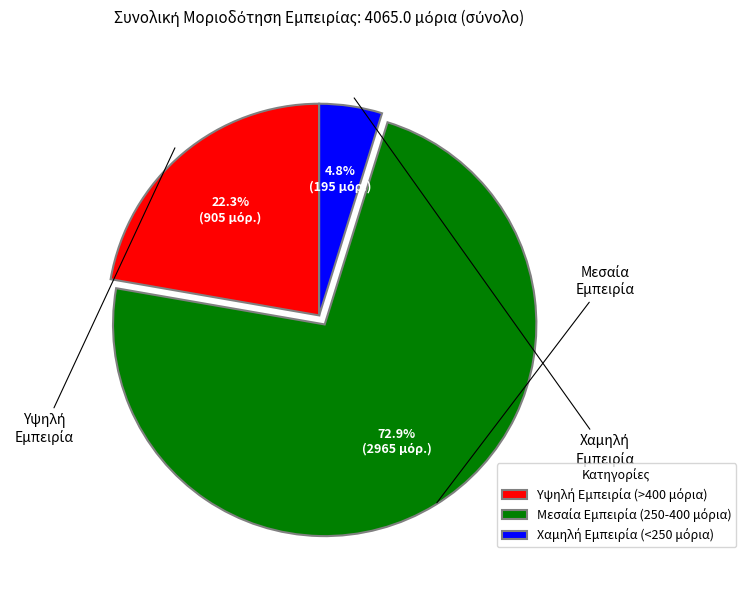

Does any single category account for the majority?

Yes